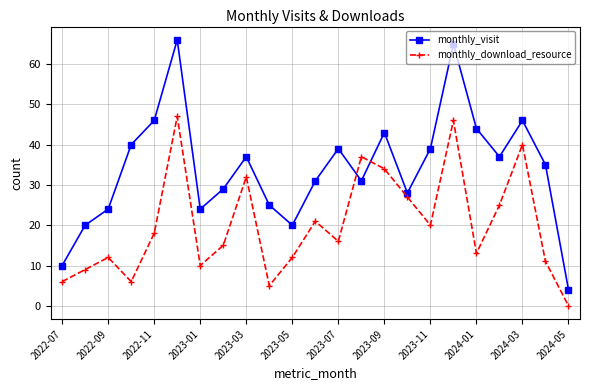

True or false: monthly_download_resource has more than 1 interior local peaks.

True